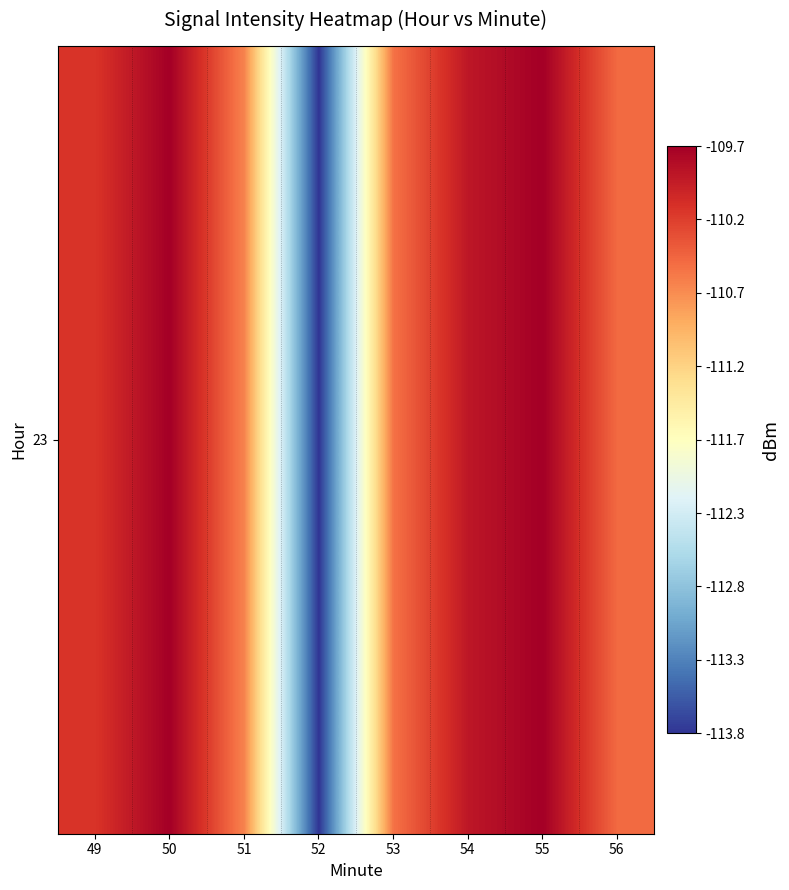

List the labels in order of value, smallest first.

52, 51, 53, 56, 49, 54, 50, 55